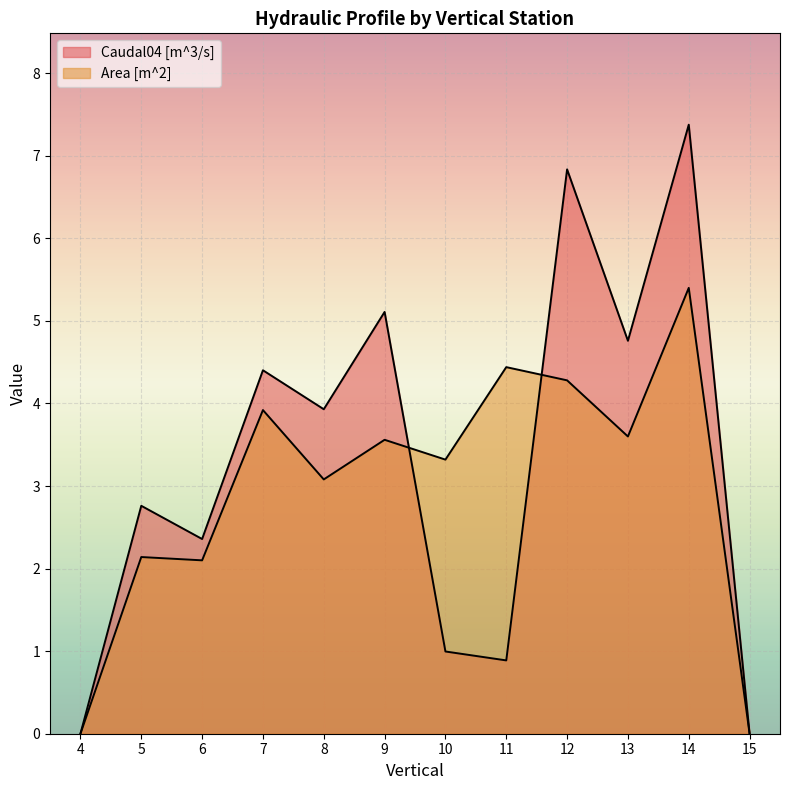

List the labels in order of Area [m^2] value, largest first.

14, 11, 12, 7, 13, 9, 10, 8, 5, 6, 4, 15